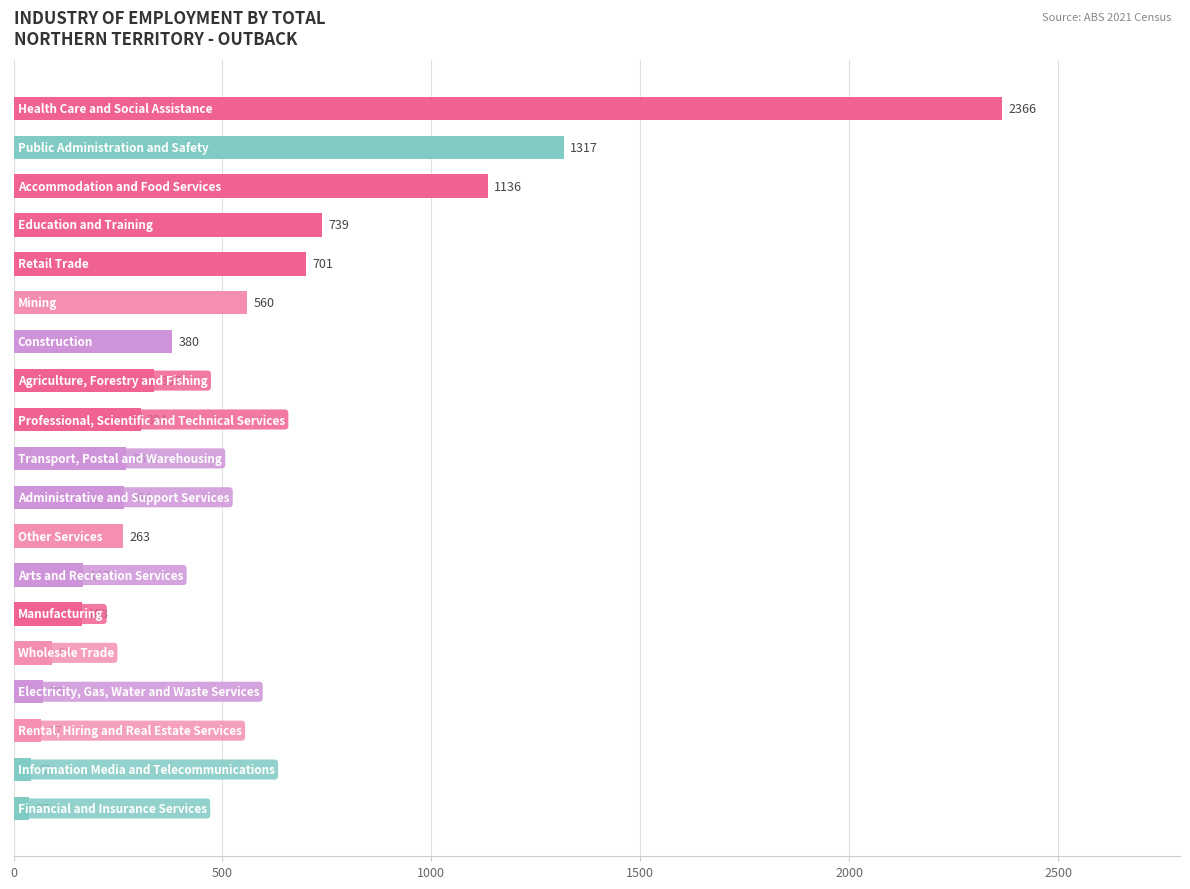

Reading top to bottom, extract all data points from this chart.

2366	1317	1136	739	701	560	380	337	304	269	264	263	167	163	92	70	67	42	37